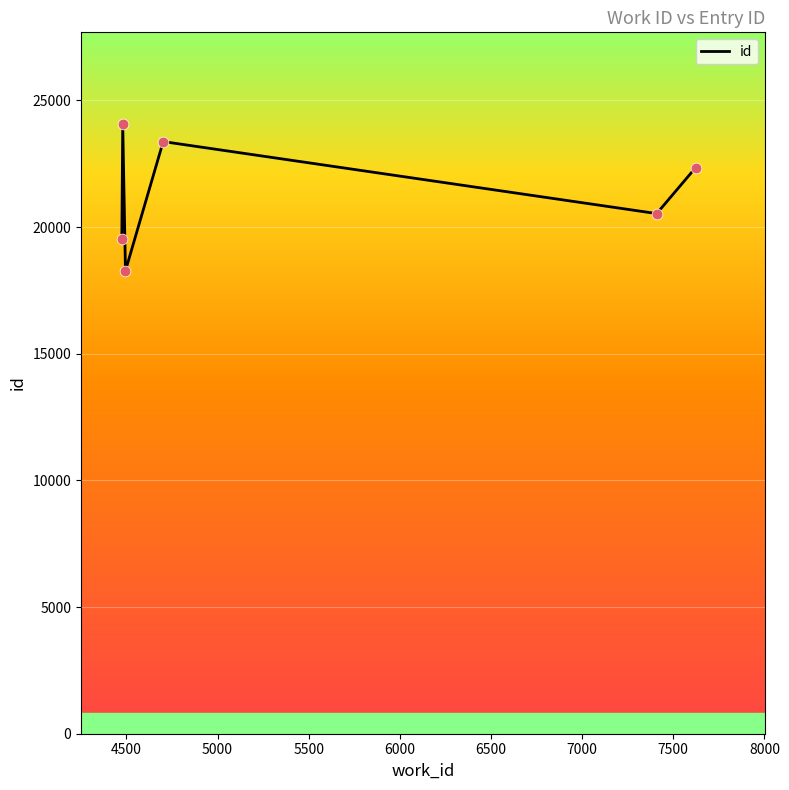

What is the maximum value shown in the chart?

24073